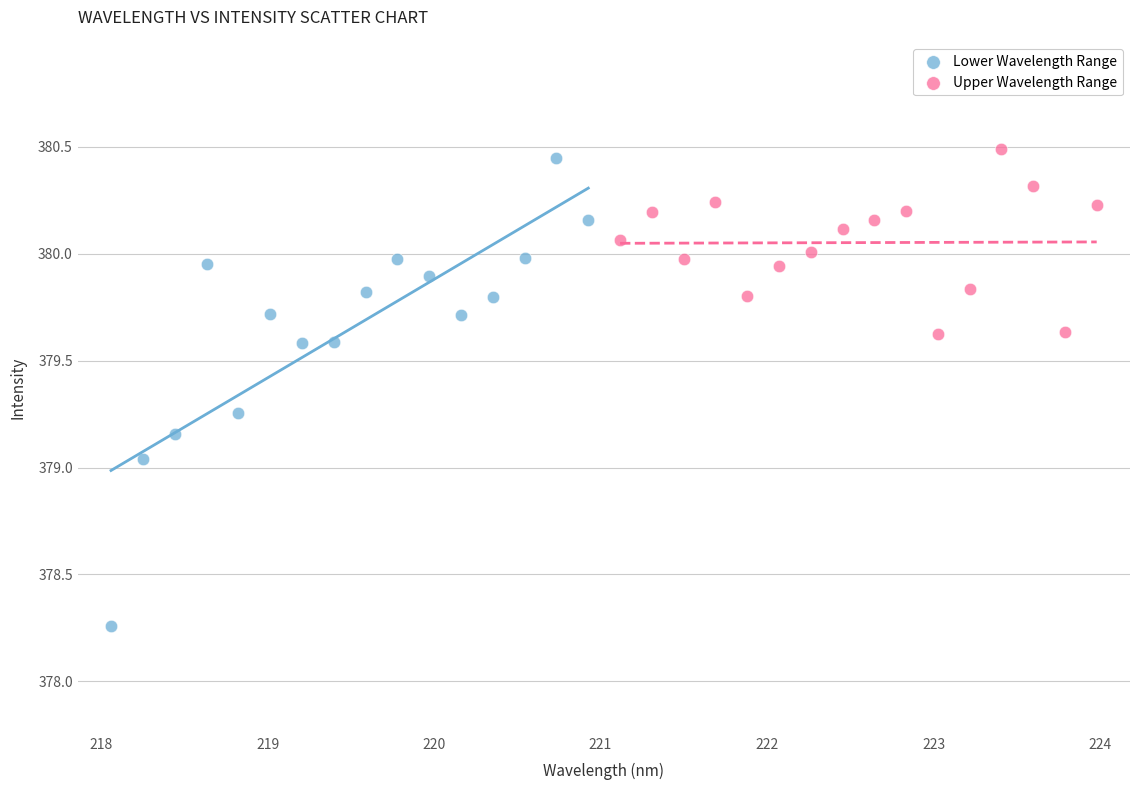

Which series reaches the minimum Y coordinate?

Lower Wavelength Range